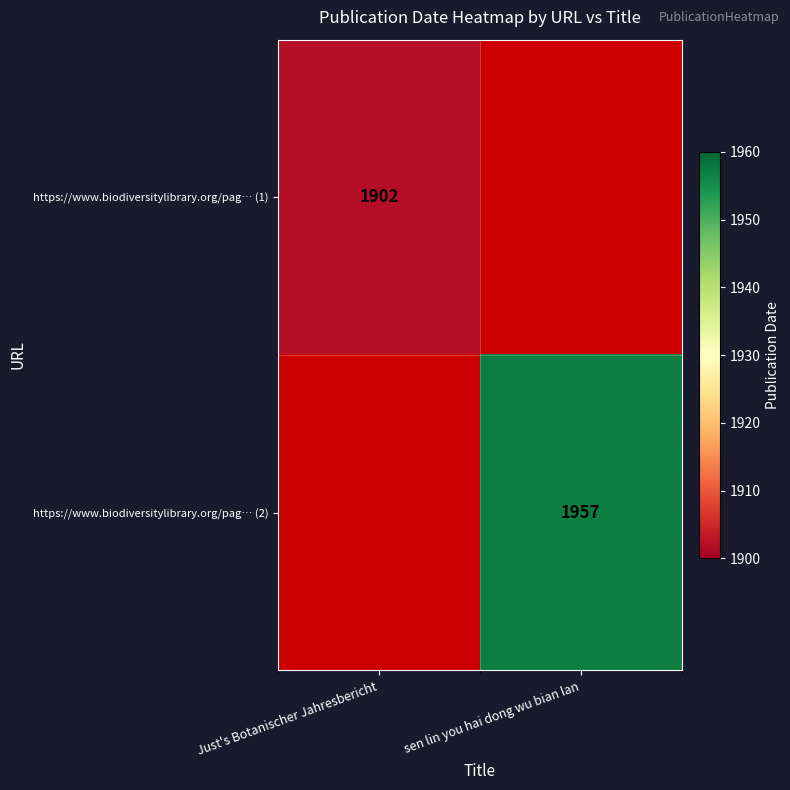

What is the minimum value shown in the chart?

1902.0